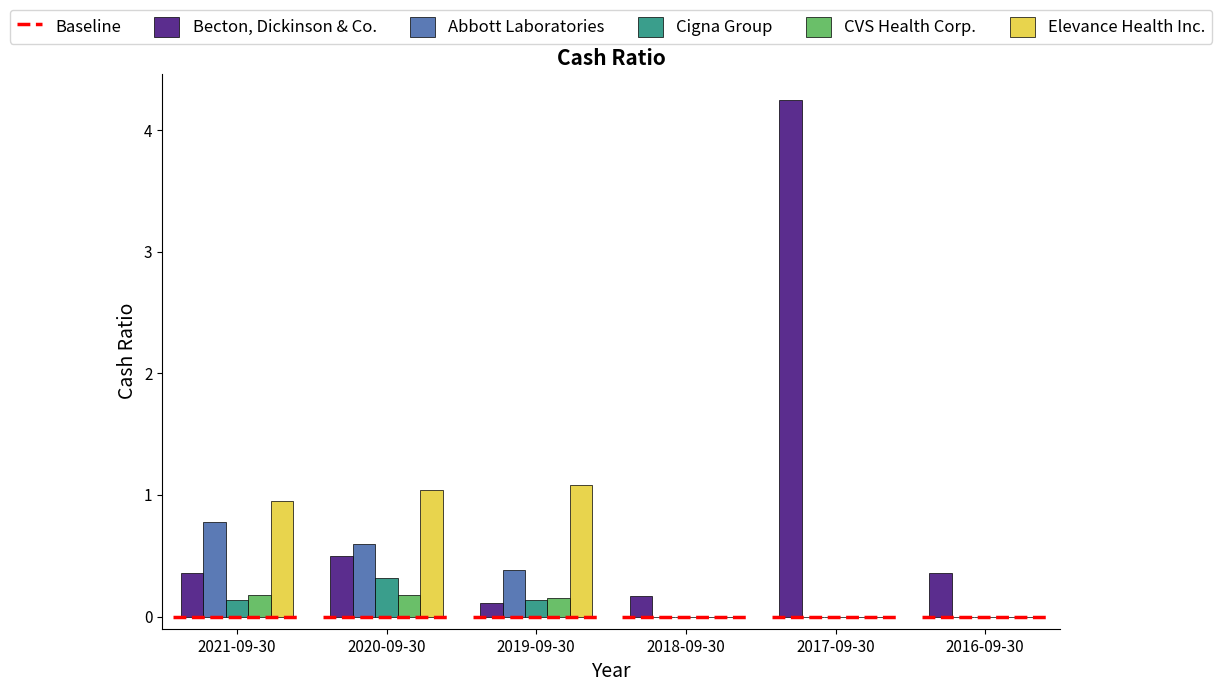

What is the sum of the Becton, Dickinson & Co. values at 2018-09-30 and 2021-09-30?

0.5